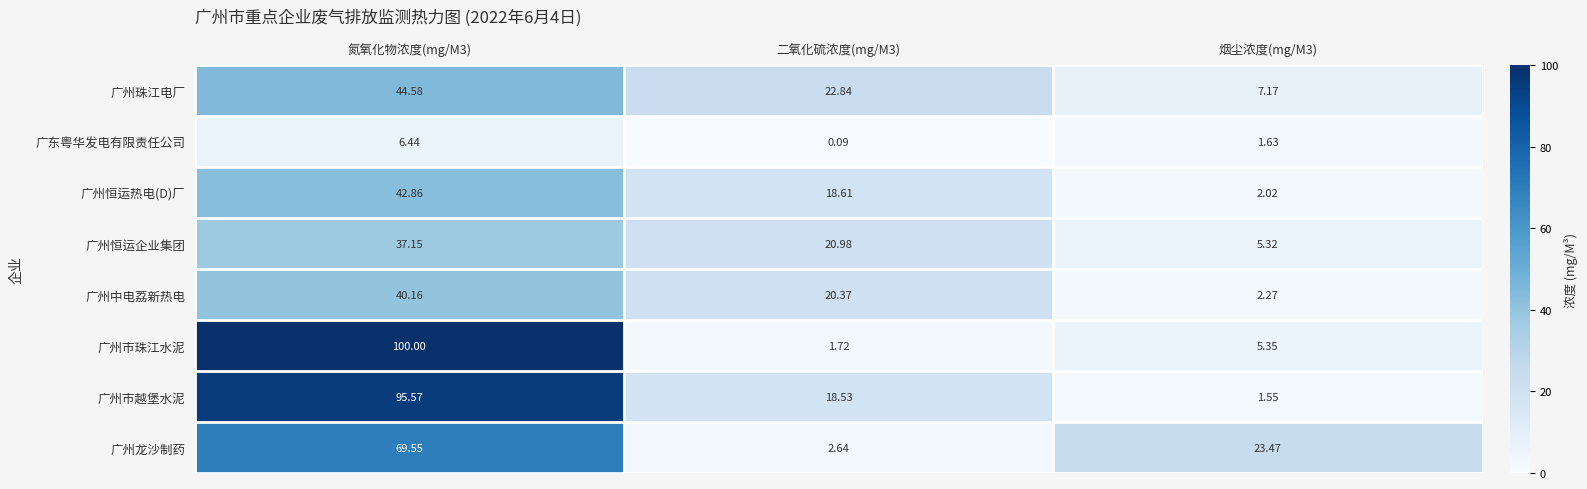

Is the value of 广州市珠江水泥 at 氮氧化物浓度(mg/M3) greater than the value of 广州恒运热电(D)厂 at 氮氧化物浓度(mg/M3)?

Yes